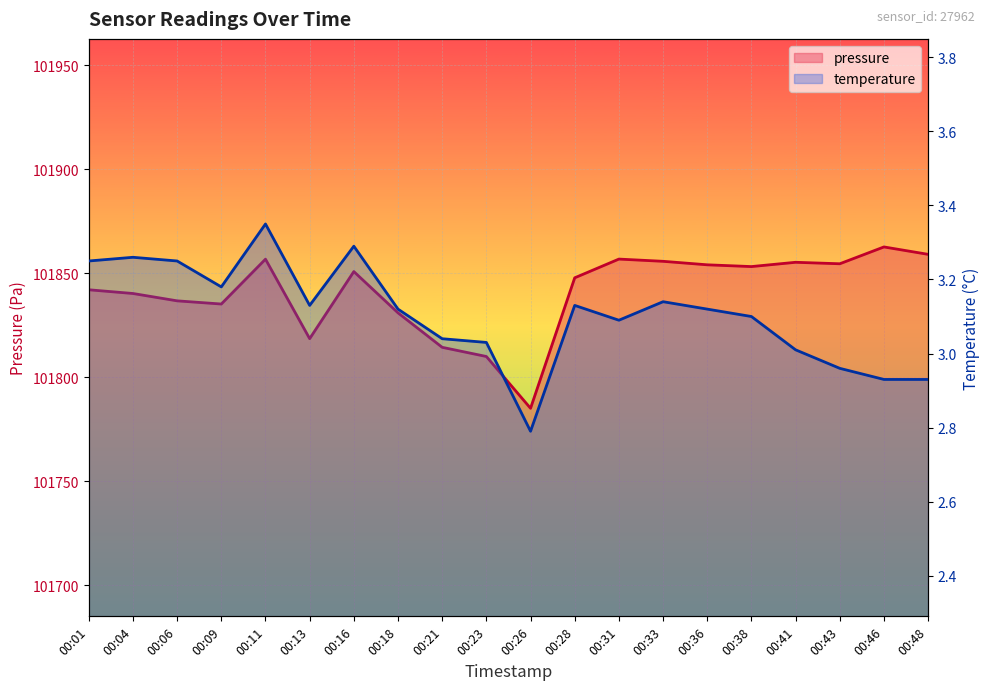

Rank the series at 00:43 from highest to lowest value.

pressure, temperature